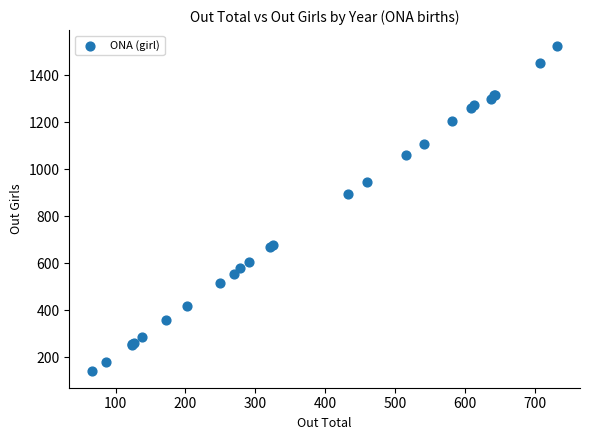

What Y value in the scatter plot is closest to 830?

892